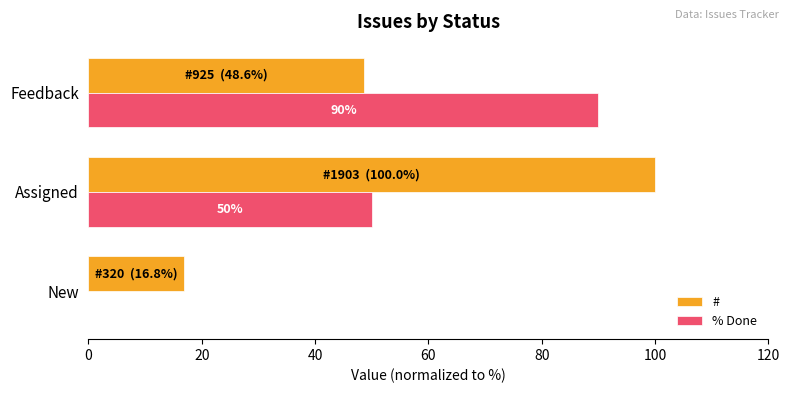

Which series has the widest spread of values?

% Done